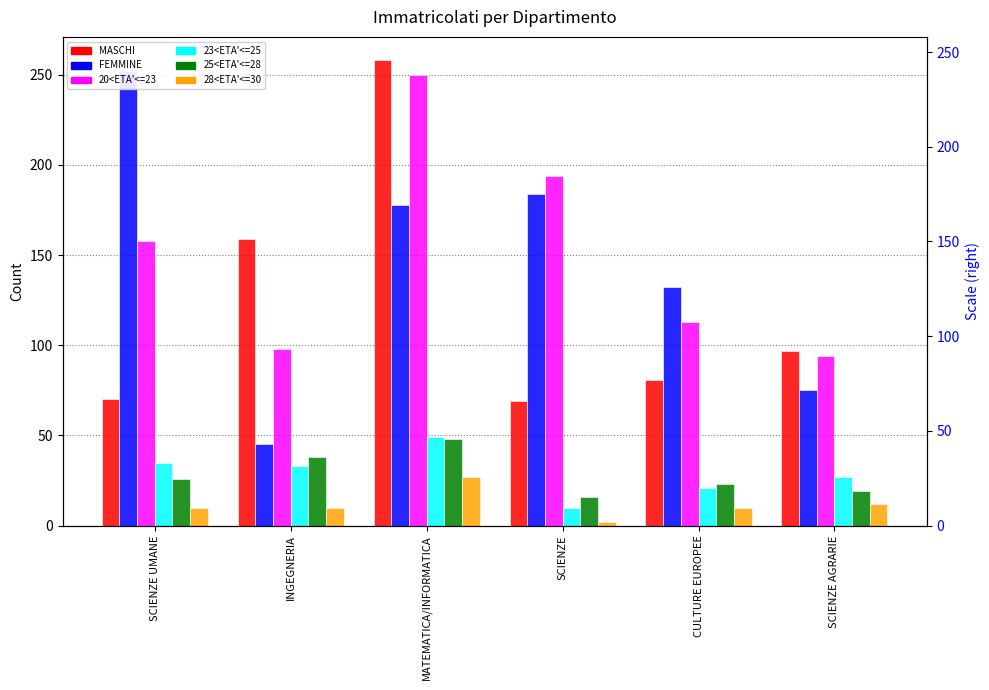

What is the smallest value displayed?

2